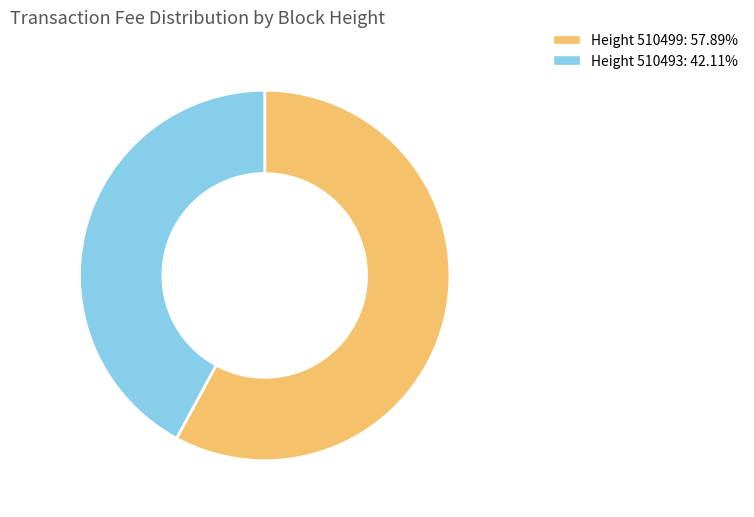

Do Height 510493: 42.11% and Height 510499: 57.89% together represent more than half of the pie?

Yes